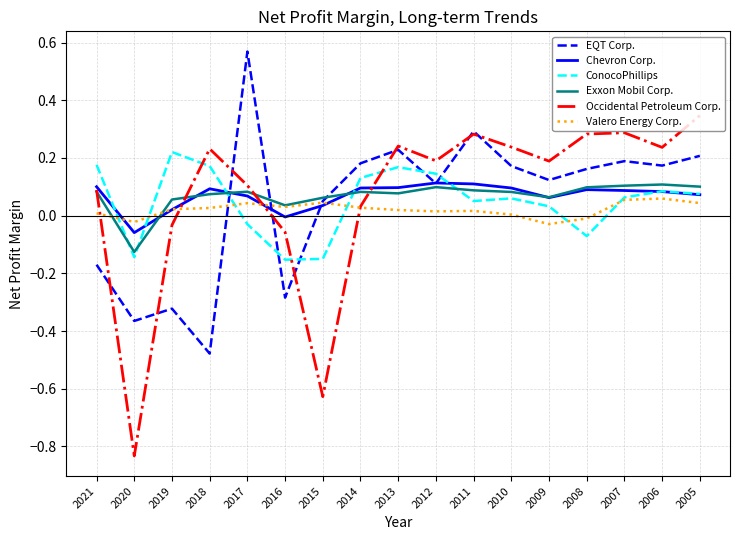

Is the value of Occidental Petroleum Corp. at 2010 greater than the value of Chevron Corp. at 2015?

Yes